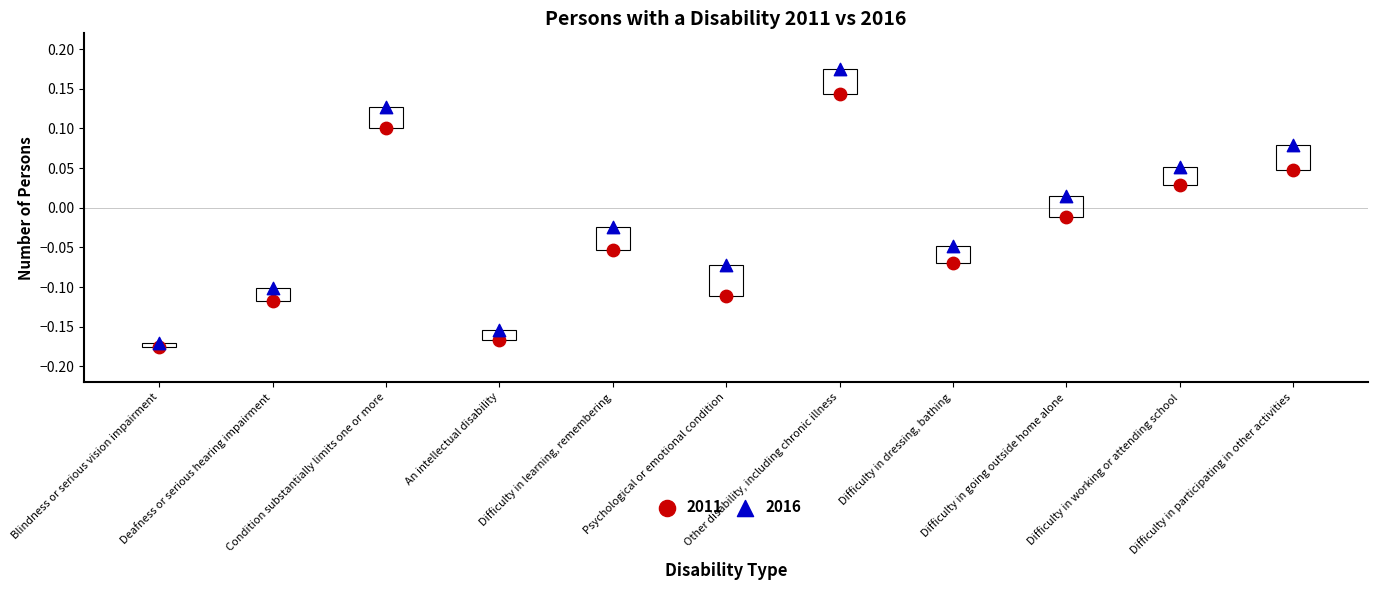

What are all the series names shown in the legend?

2011, 2016